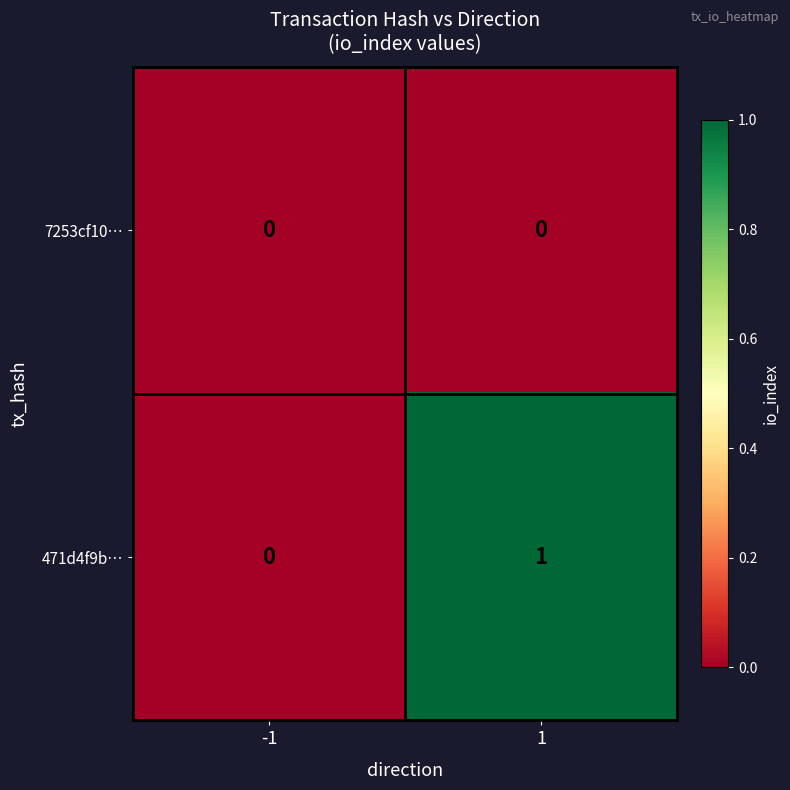

Reading left to right, transcribe all the data shown in this chart.

7253cf10…: 0	0
471d4f9b…: 0	1